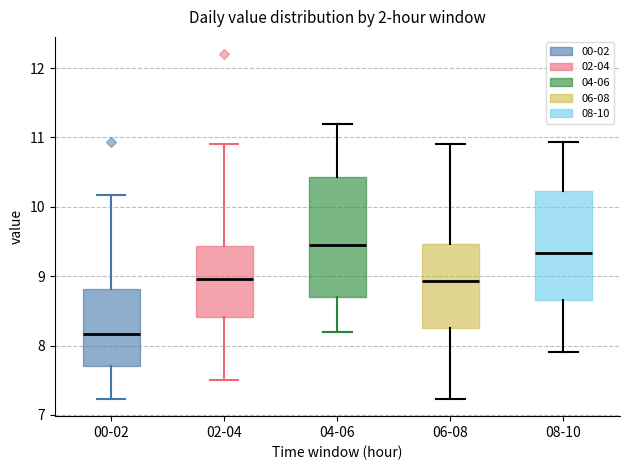

Comparing the boxes themselves (not the whiskers), which one is the tallest?

04-06